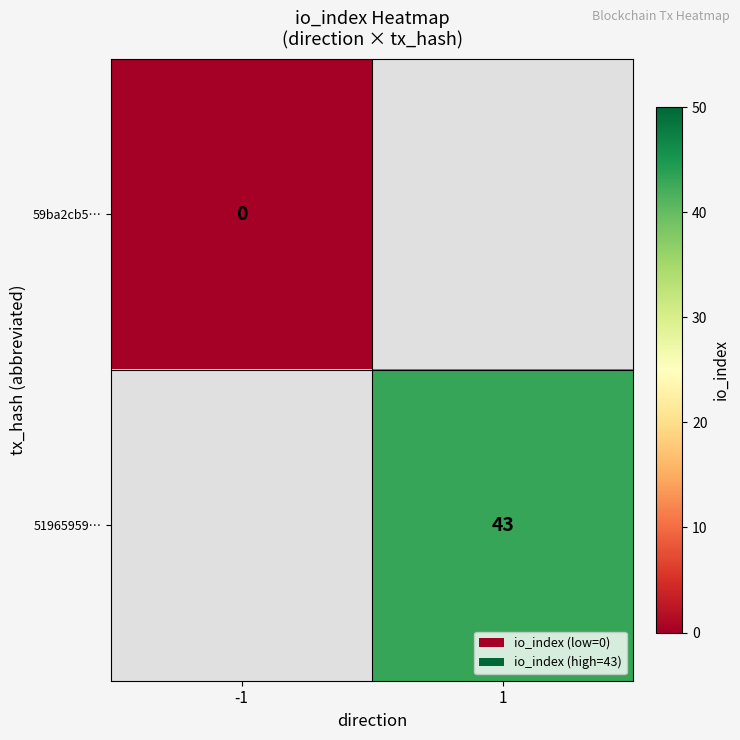

Rank the categories by 59ba2cb5… value from lowest to highest.

-1, 1